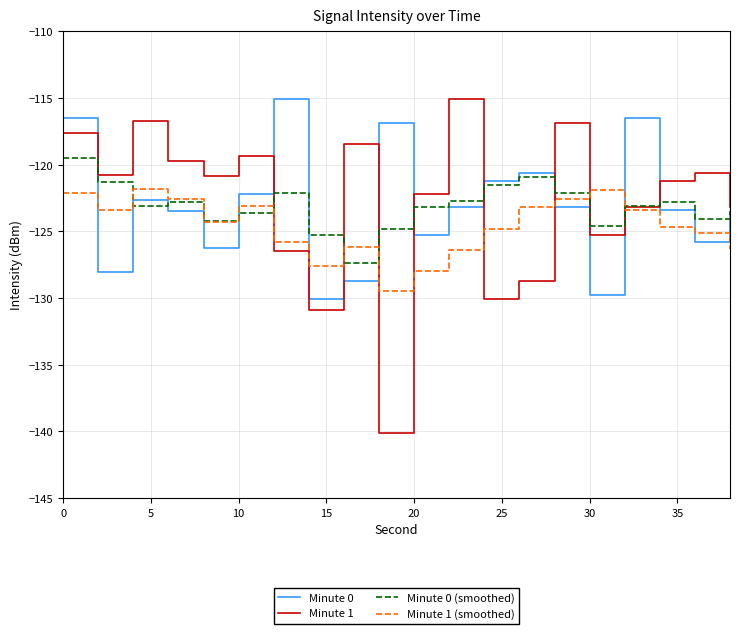

Which series ends up on top after the final intersection of Minute 1 (smoothed) and Minute 0?

Minute 0